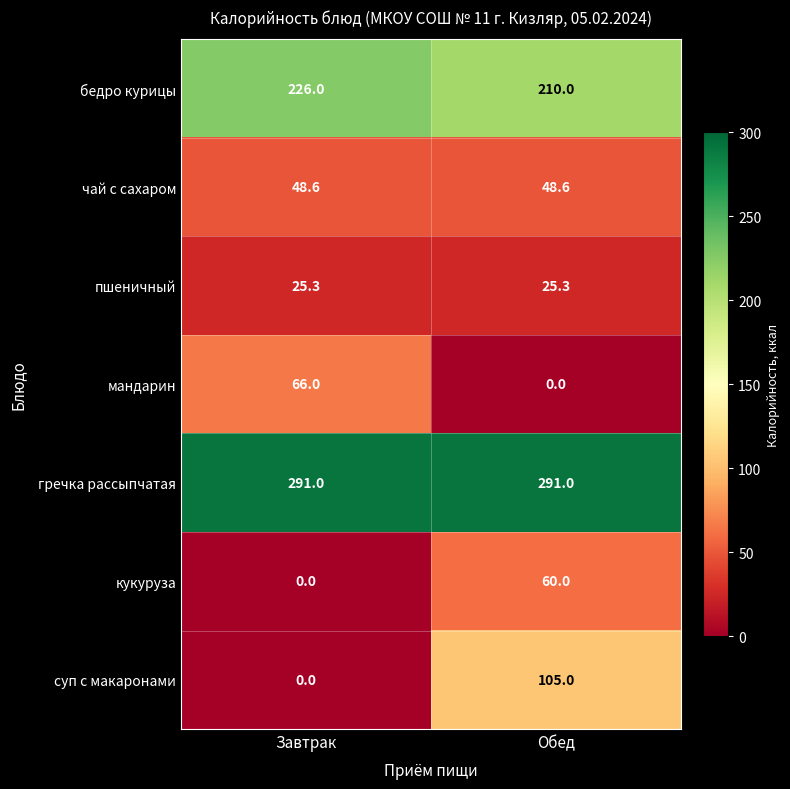

What is the difference between the maximum and minimum values in the мандарин series?

66.0